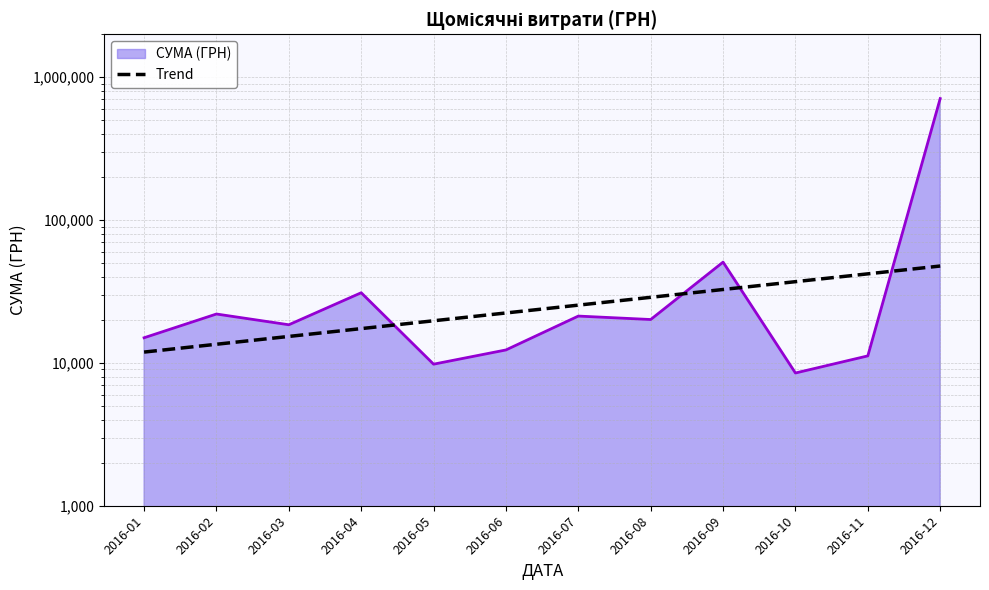

Where is the data nearest to the value 29801?

2016-08